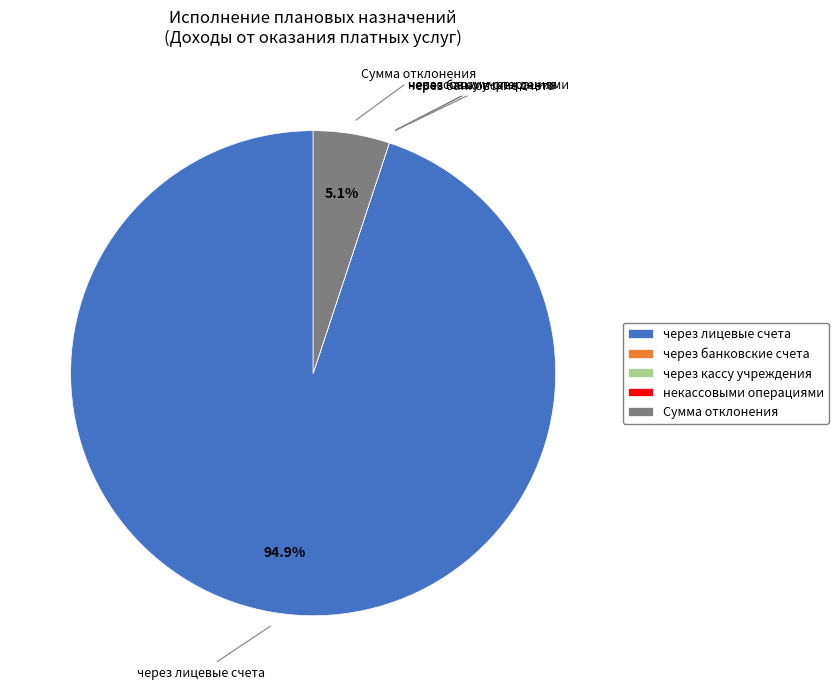

True or false: Сумма отклонения accounts for 5% of the total.

True